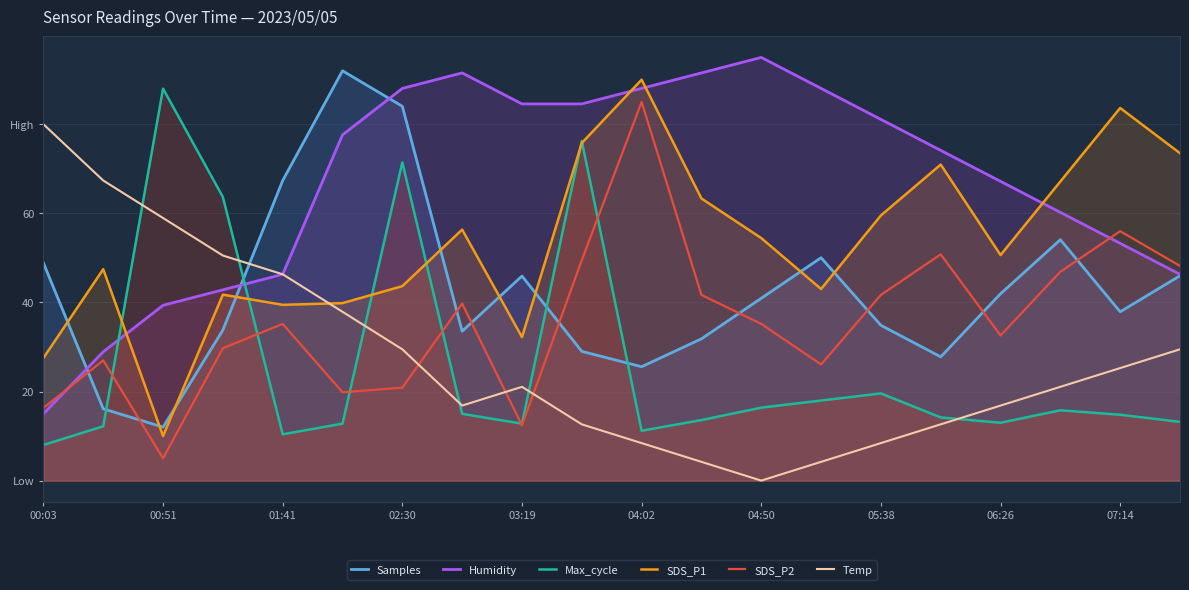

What position from the left is 01:41?

5